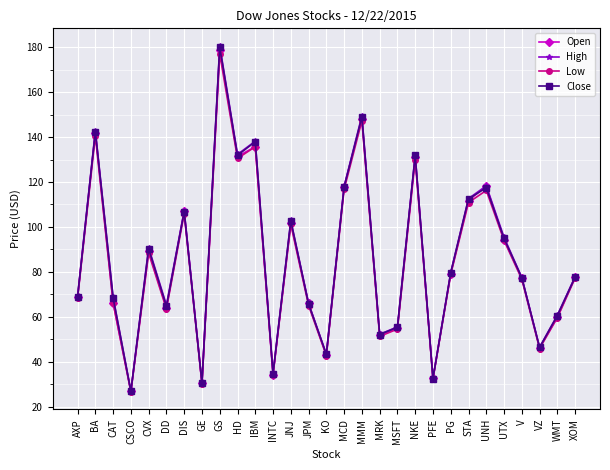

At which category does Low reach its first local valley?

CSCO